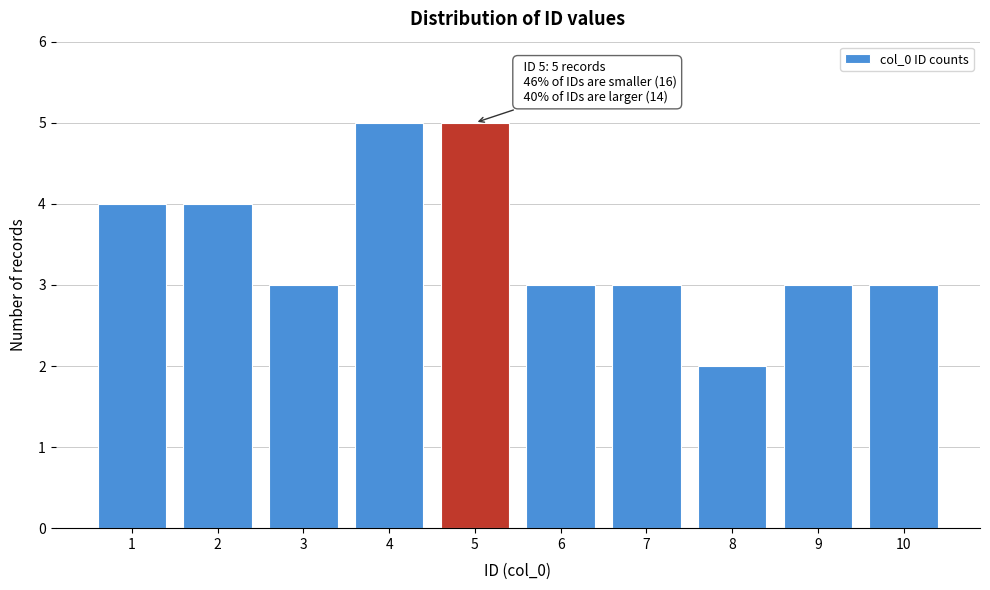

Reading right to left, list all the values displayed in this chart.

3	3	2	3	3	5	5	3	4	4